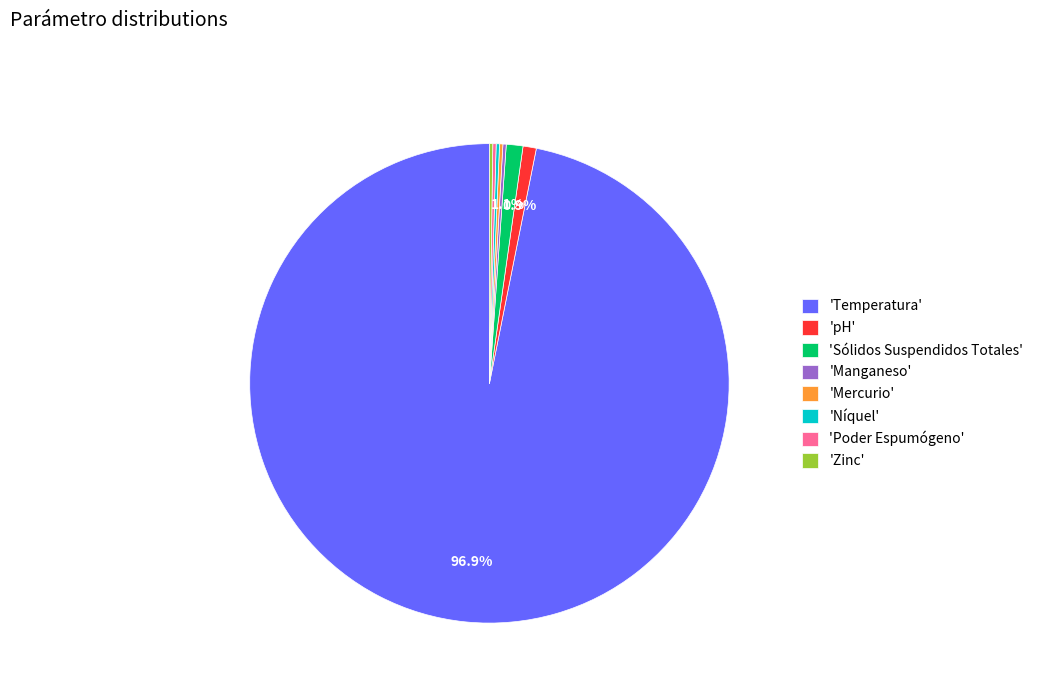

Which category has the biggest portion of the pie?

'Temperatura'